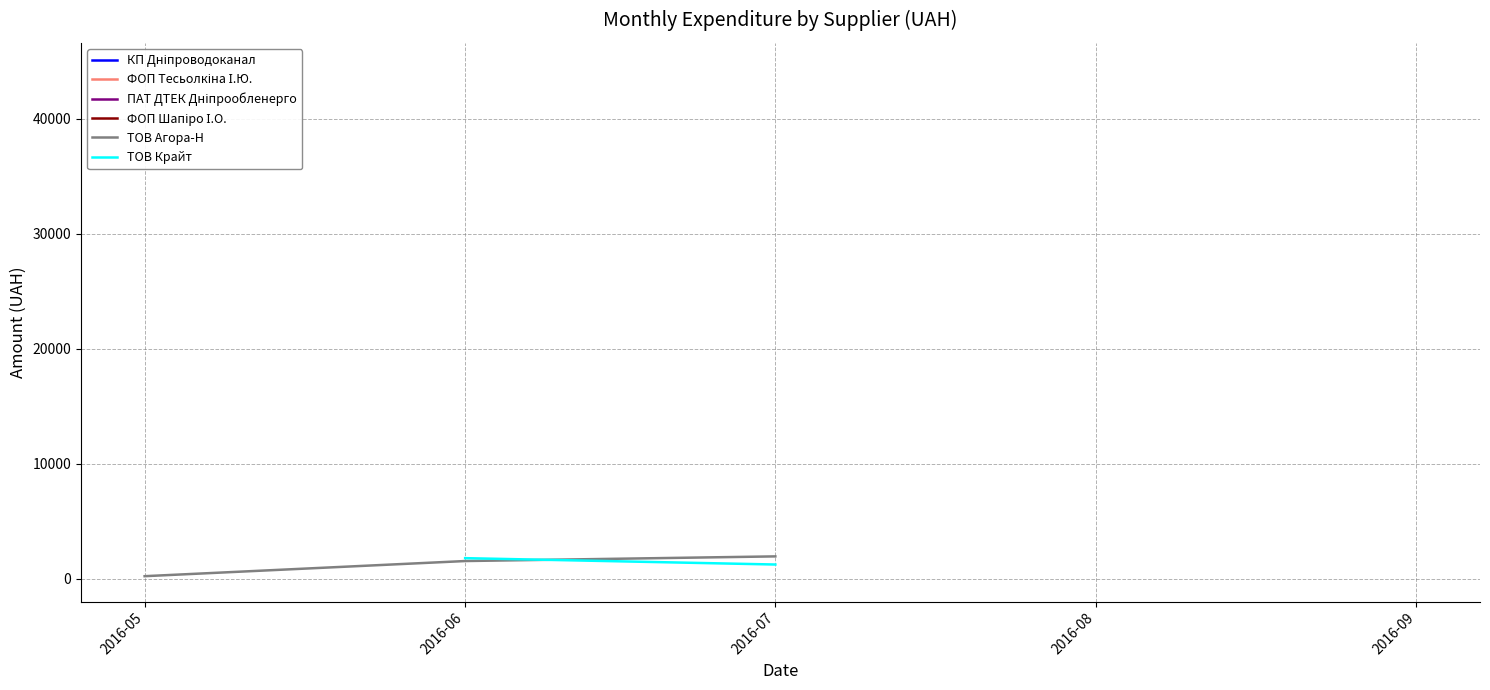

True or false: ТОВ Агора-Н and КП Дніпроводоканал cross at least once.

False